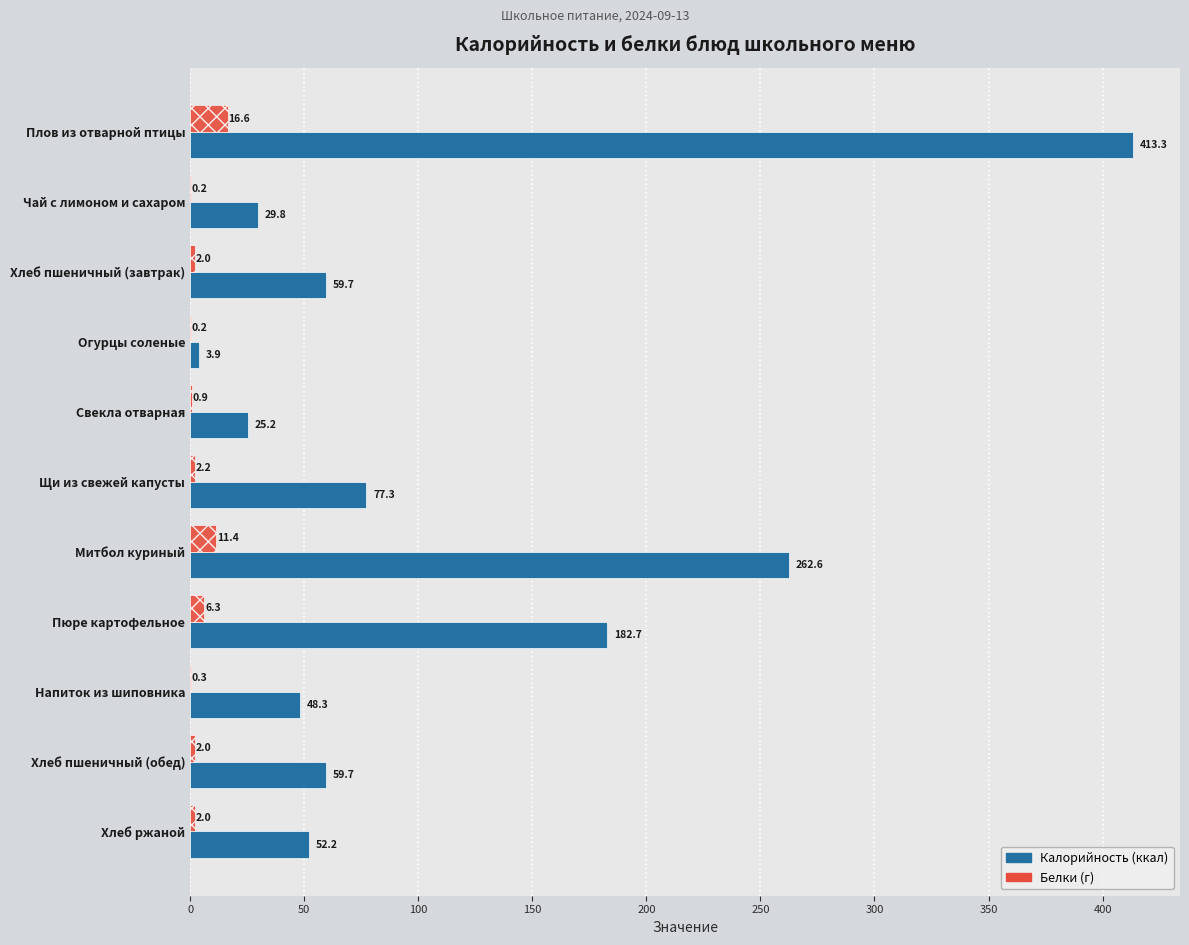

Which label corresponds to the largest value in the chart?

Плов из отварной птицы